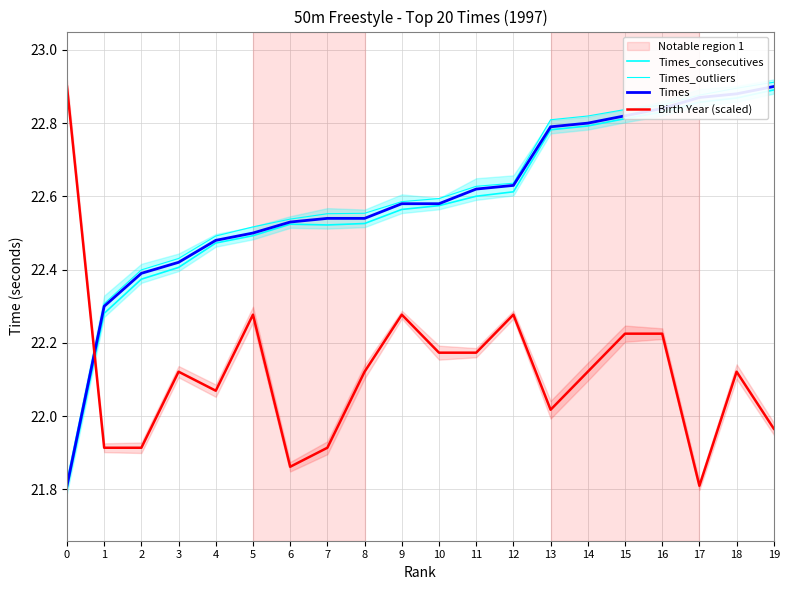

What is the maximum value for Times_outliers?

22.9